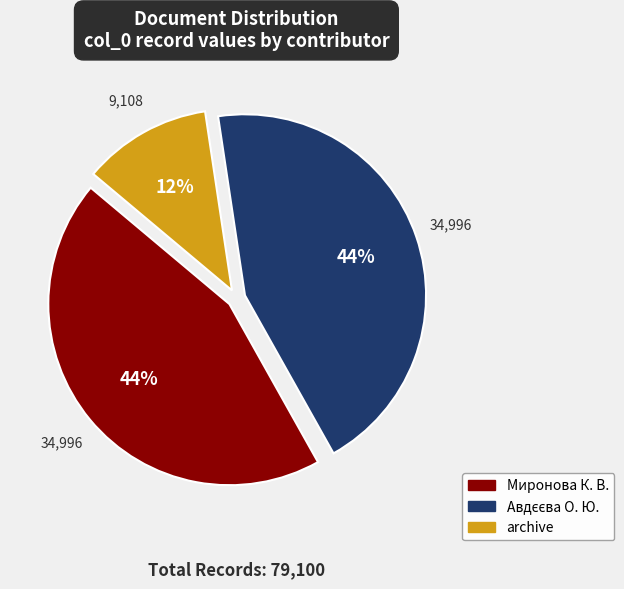

Which category has the smallest portion of the pie?

archive